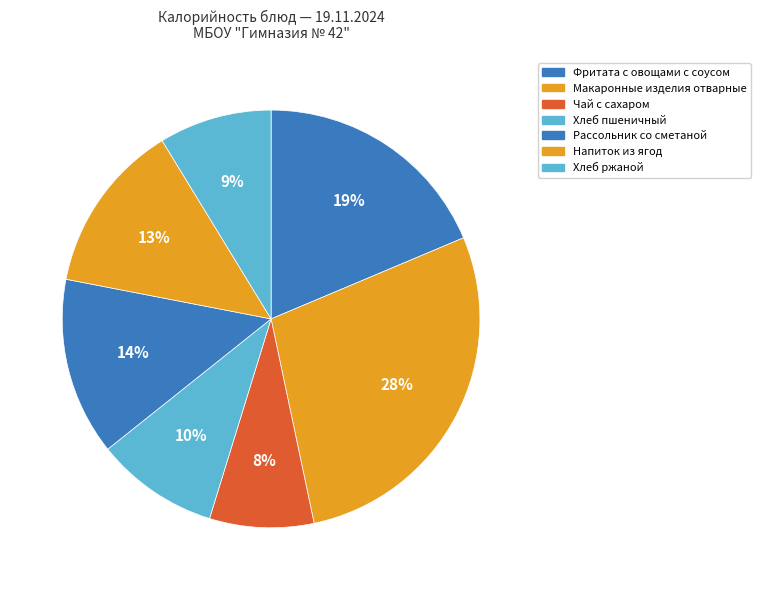

To the nearest percent, what portion does Фритата с овощами с соусом represent?

19%